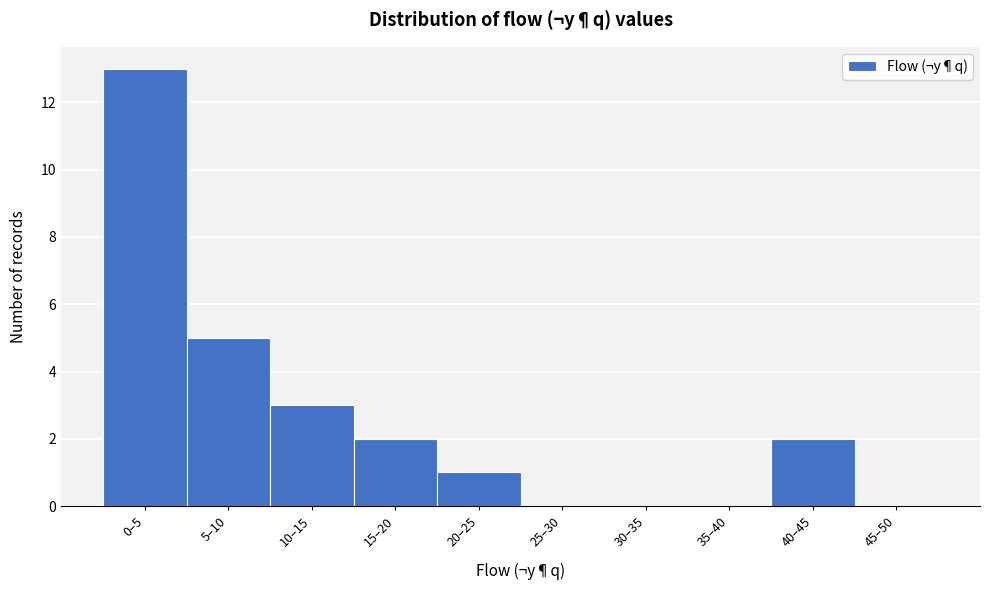

Reading left to right, what are all the values shown in this chart?

0–5=13	5–10=5	10–15=3	15–20=2	20–25=1	25–30=0	30–35=0	35–40=0	40–45=2	45–50=0